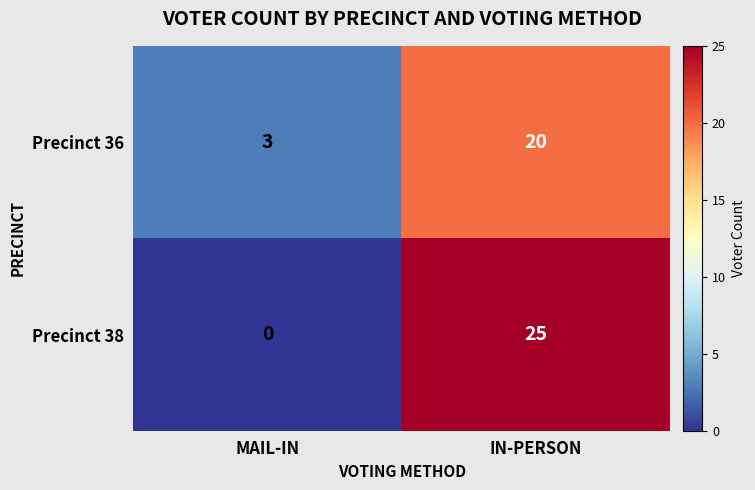

What is the approximate value of Precinct 38 at IN-PERSON?

25